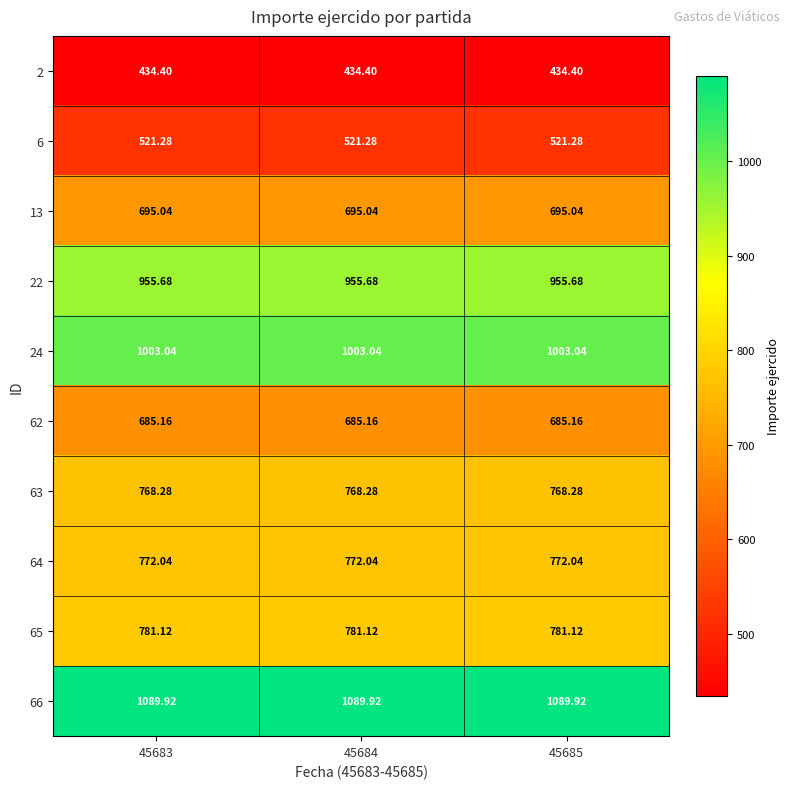

What is the smallest value displayed?

434.4